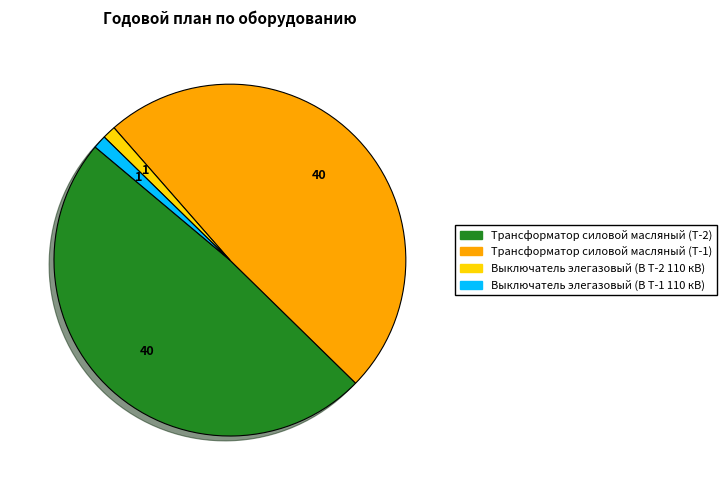

True or false: Трансформатор силовой масляный (Т-2) accounts for 55% of the total.

False